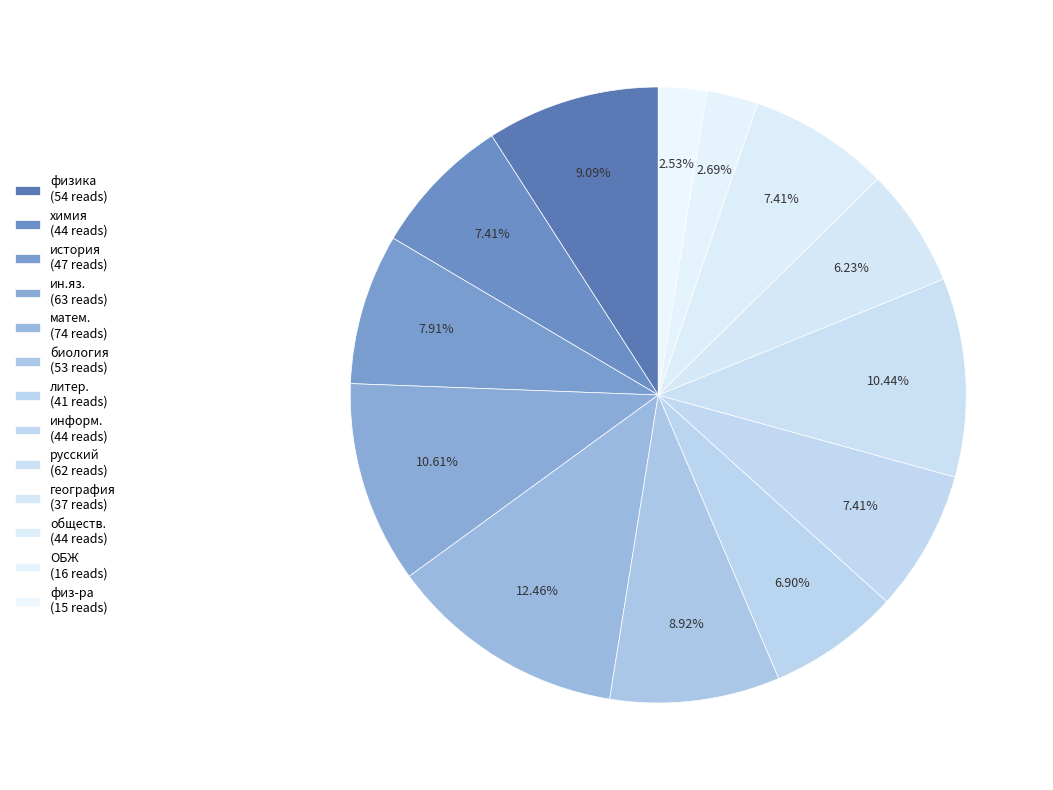

Is it true that биология is 22% of the pie?

False